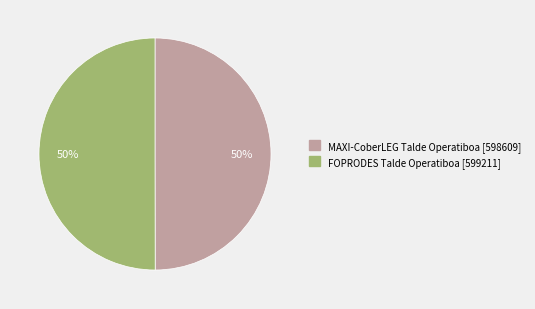

True or false: MAXI-CoberLEG Talde Operatiboa accounts for 38% of the total.

False